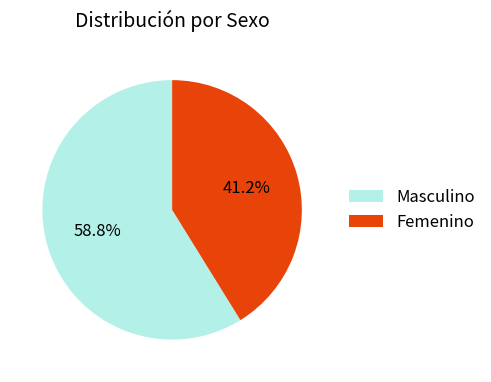

How many slices are in this pie chart?

2